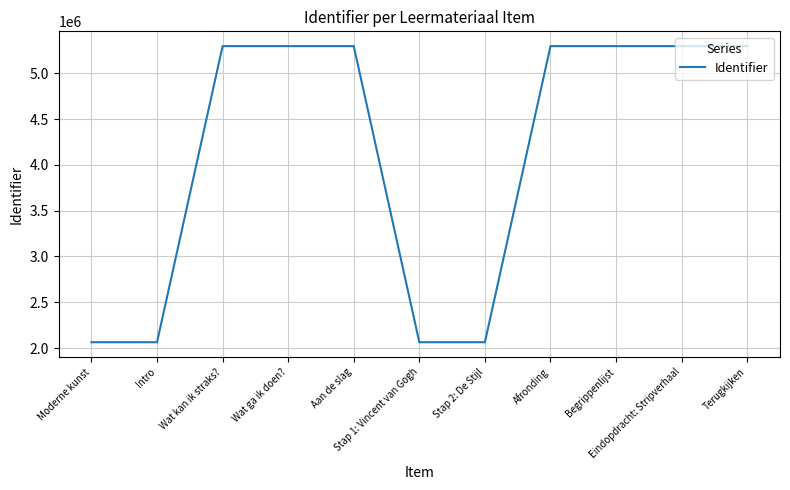

Does the chart display data point markers on the line(s)?

No